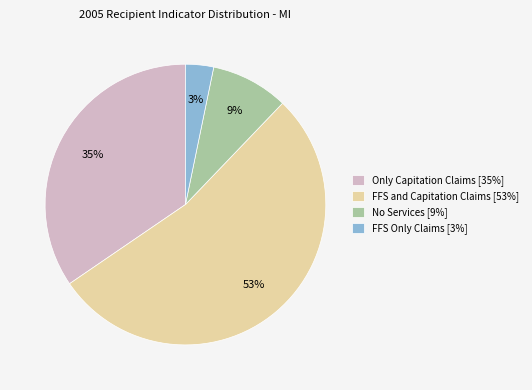

Combined, do FFS and Capitation Claims [53%] and Only Capitation Claims [35%] account for over 50%?

Yes